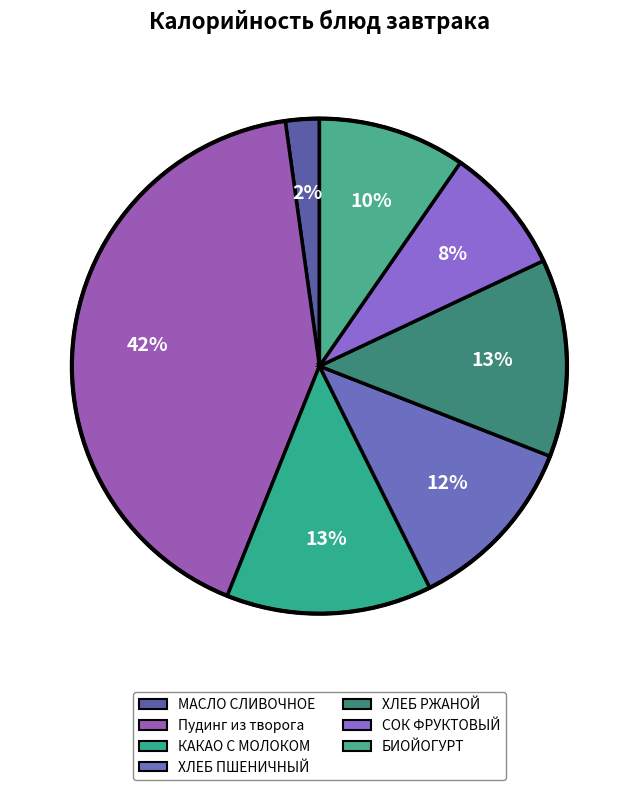

What is the change in value from ХЛЕБ ПШЕНИЧНЫЙ to БИОЙОГУРТ?

-20.7